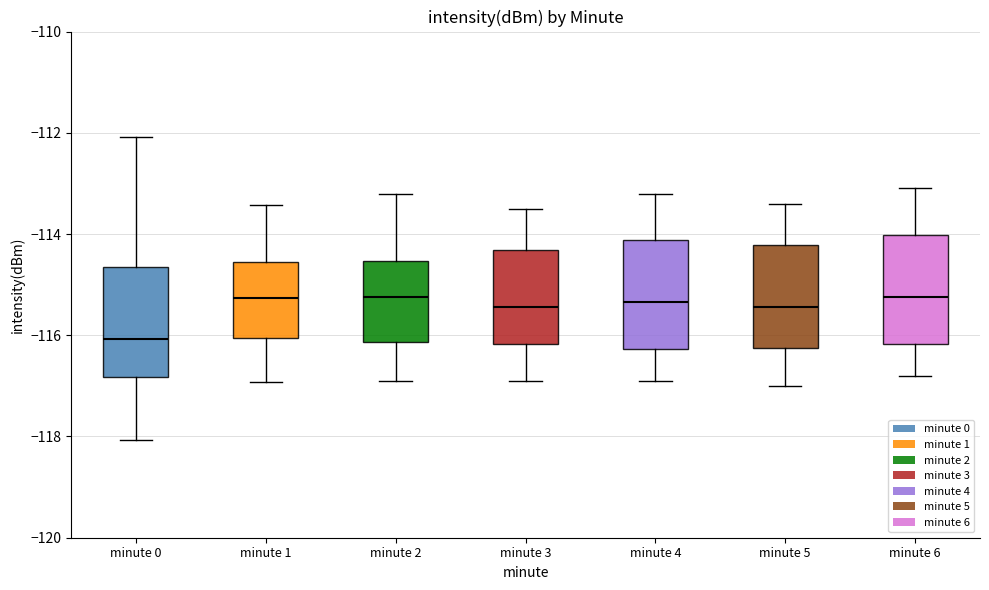

Reading left to right, read every box against the y-axis: the position of its median line, the range the box covers, and the ends of its whiskers. The values are not printed on the chart, so give them approximately, as read against the axis.

minute 0: median -116.0, box -116.8 to -114.6, whiskers -118.0 to -112.0
minute 1: median -115.2, box -116.0 to -114.6, whiskers -117.0 to -113.4
minute 2: median -115.2, box -116.2 to -114.6, whiskers -116.8 to -113.2
minute 3: median -115.4, box -116.2 to -114.4, whiskers -116.8 to -113.4
minute 4: median -115.4, box -116.2 to -114.2, whiskers -116.8 to -113.2
minute 5: median -115.4, box -116.2 to -114.2, whiskers -117.0 to -113.4
minute 6: median -115.2, box -116.2 to -114.0, whiskers -116.8 to -113.0